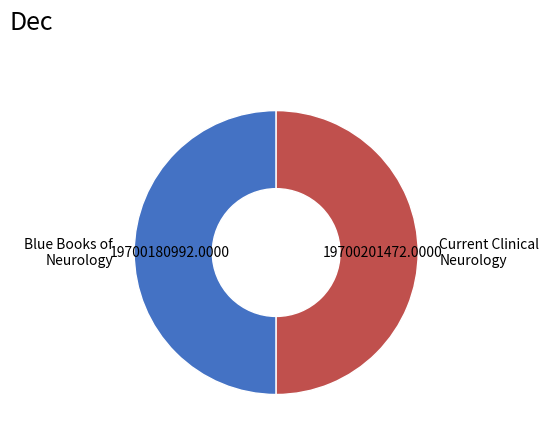

What is the ratio of the value at Current Clinical Neurology to the value at Blue Books of Neurology?

1.0